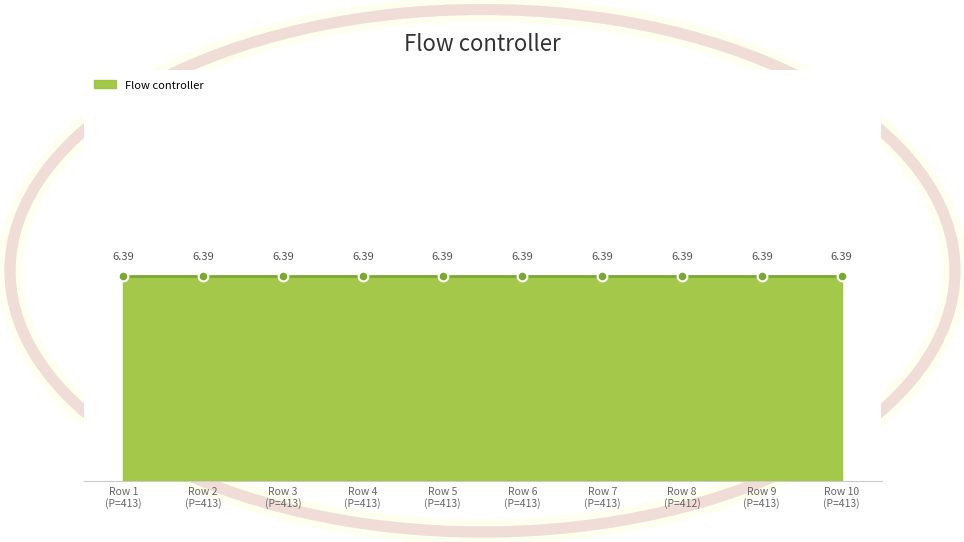

List the labels in order of Flow controller value, largest first.

413, 413, 413, 413, 413, 413, 413, 412, 413, 413